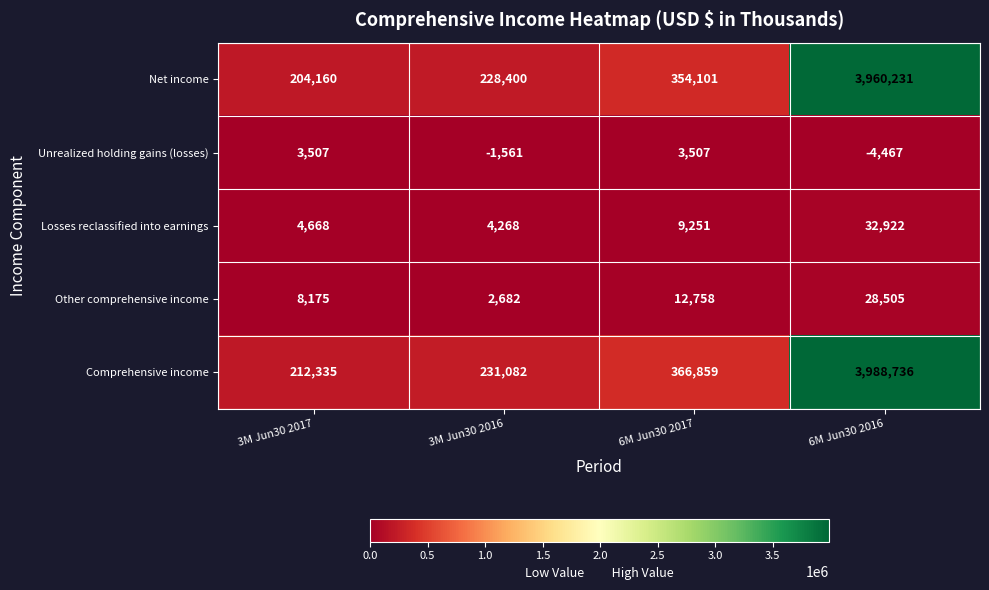

Is it true that Comprehensive income equals 6795472 at 6M Jun30 2016?

False